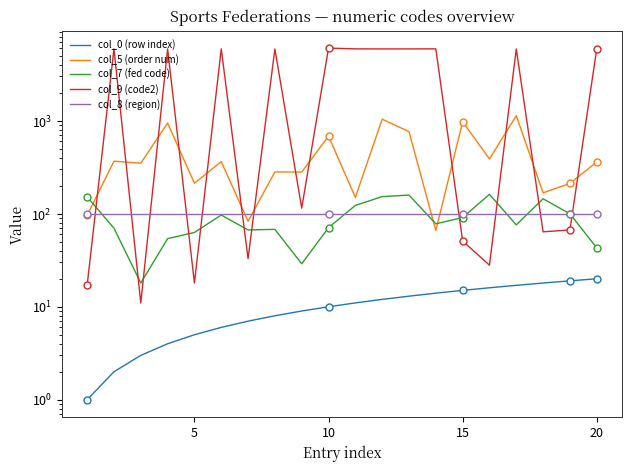

Reading left to right, list all the values displayed in this chart.

col_0 (row index): 1	2	3	4	5	6	7	8	9	10	11	12	13	14	15	16	17	18	19	20
col_5 (order num): 96	368	350	945	213	364	83	282	281	684	150	1041	765	66	976	389	1134	168	212	361
col_7 (fed code): 152	70	18	54	63	97	67	68	29	71	123	153	159	78	91	162	76	145	100	43
col_9 (code2): 17	5936	11	5931	18	5937	33	5927	115	6054	5941	5929	5935	5942	51	28	5928	64	67	5938
col_8 (region): 99	99	99	99	99	99	99	99	99	99	99	99	99	99	99	99	99	99	99	99